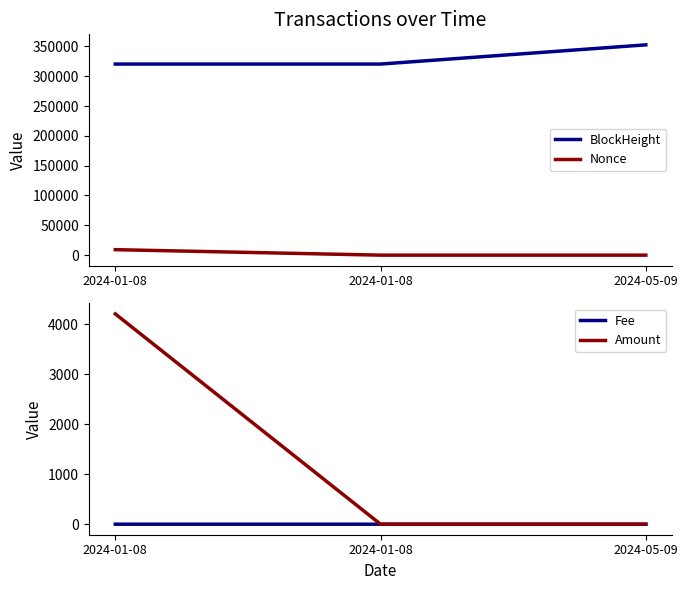

What is the total value across all series at 2024-05-09?

352553.0